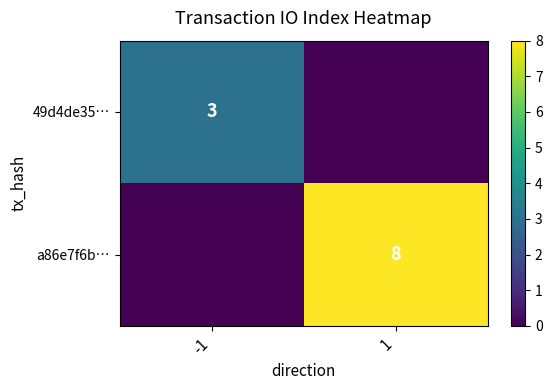

At which category is the sum across all series the highest?

1